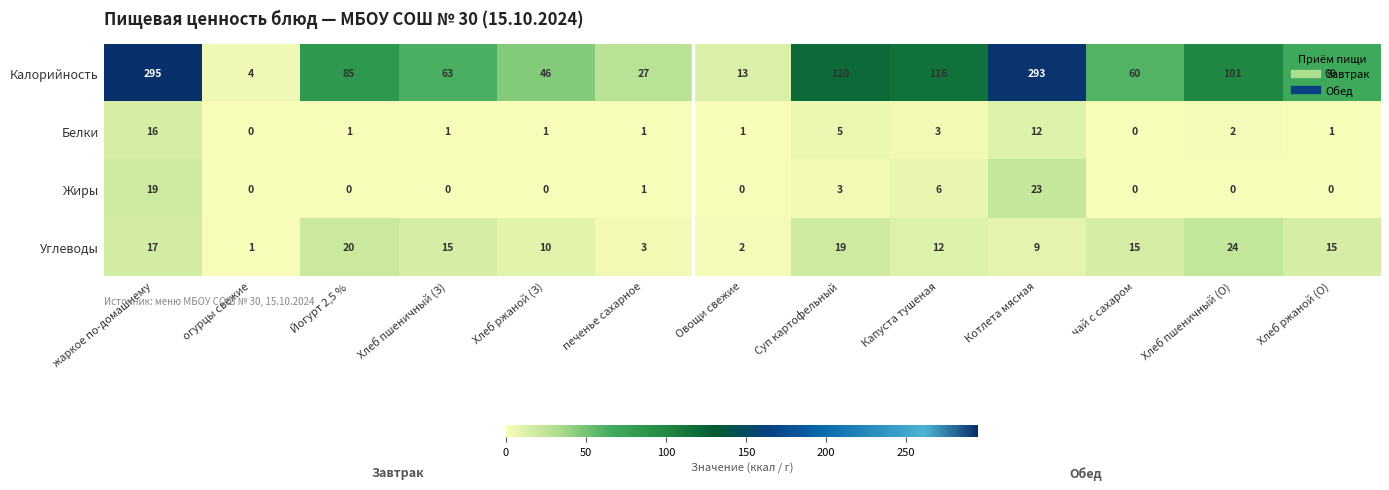

Rank the series at Йогурт 2,5 % from lowest to highest value.

Жиры, Белки, Углеводы, Калорийность